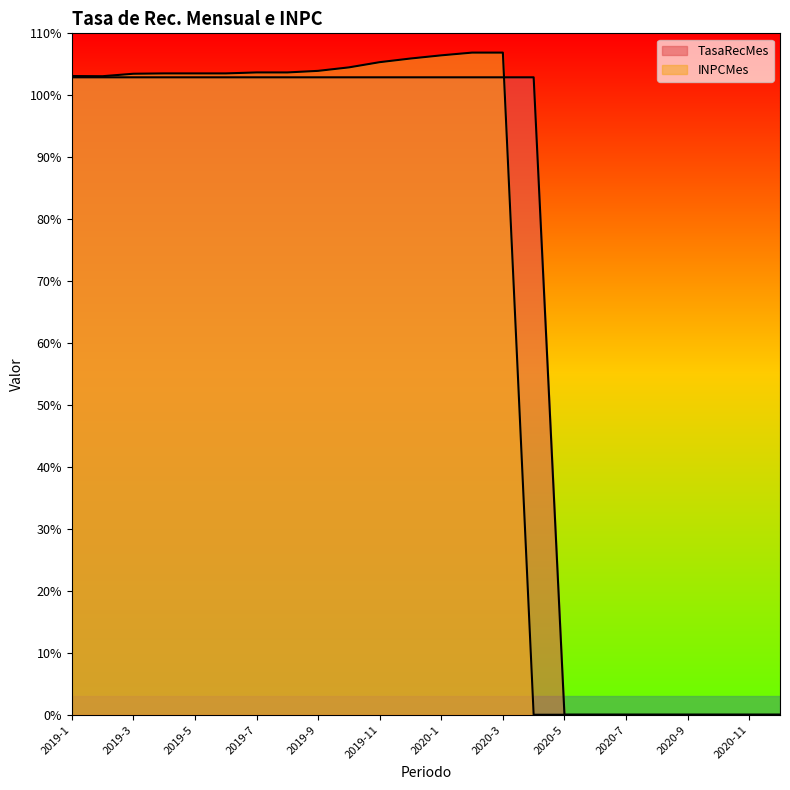

What is the difference between the maximum and minimum values in the INPCMes series?

106.9